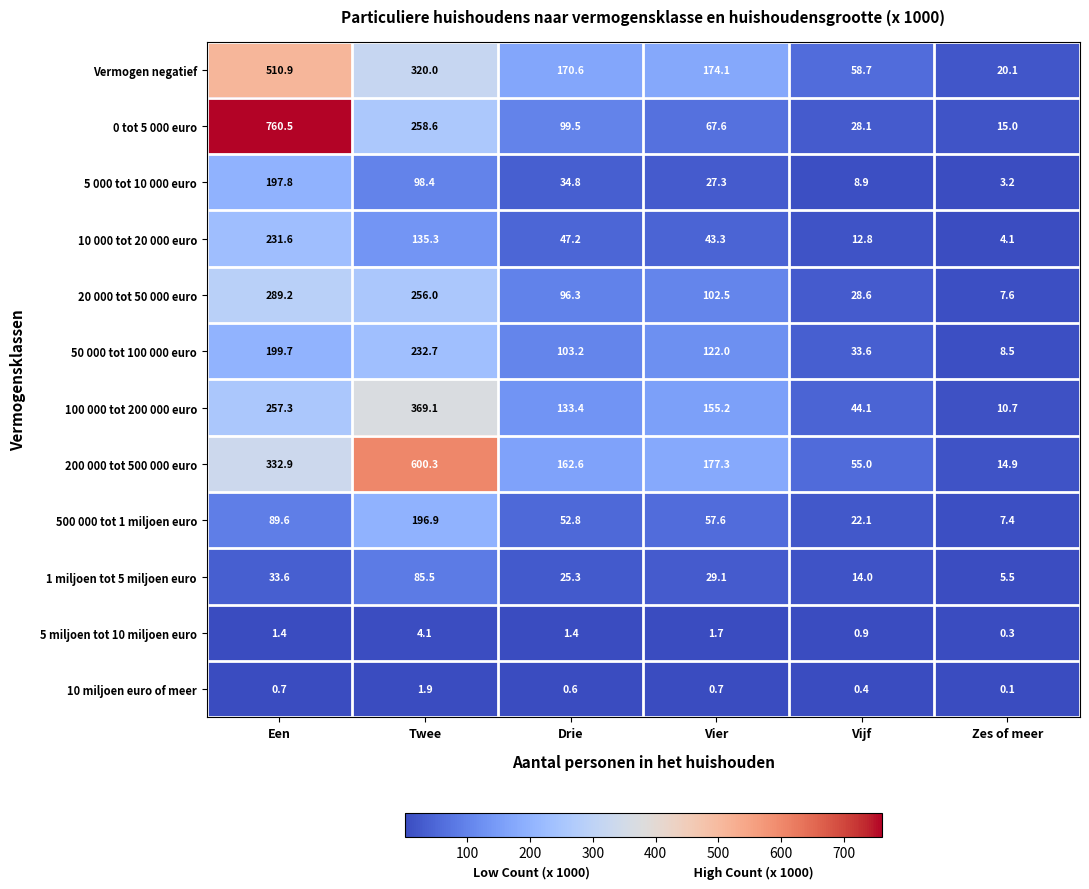

At which category does the chart reach its peak across all series?

Een